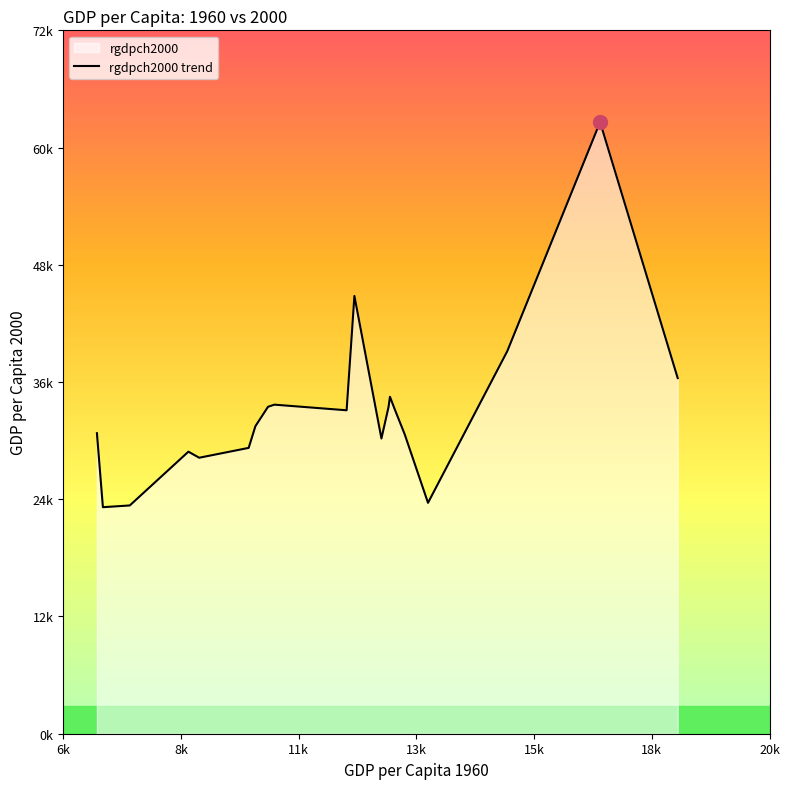

Reading right to left, list all the values displayed in this chart.

36415.7	62637.5	39175.2	23645.4	30646.7	33210.2	34503.6	33460.2	30231.3	44833.9	33122.5	33699.1	33482.0	31495.5	29272.1	28263.3	28883.3	23376.5	23198.8	30776.2